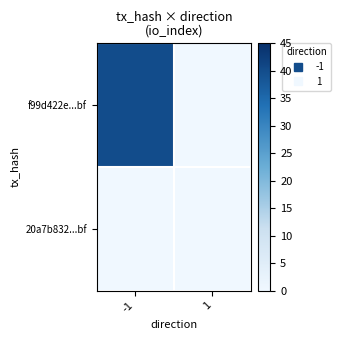

Which label corresponds to the largest value in the chart?

-1